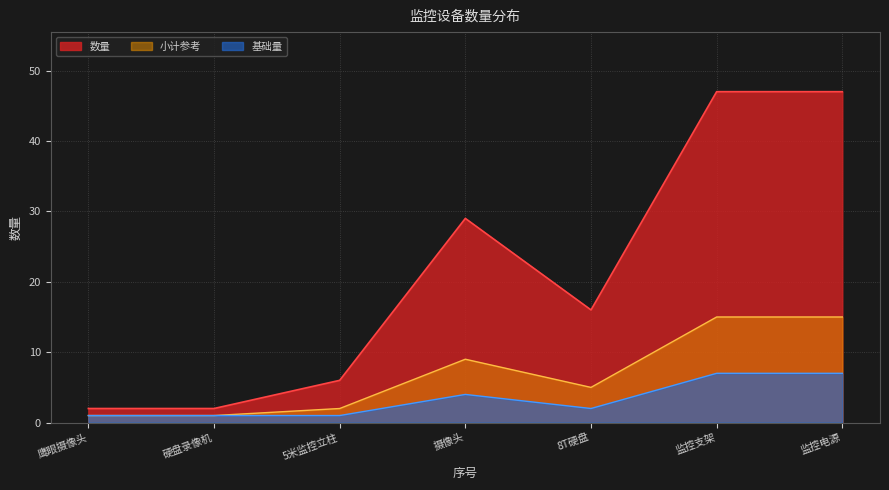

Reading left to right, what are all the values shown in this chart?

2	2	6	29	16	47	47